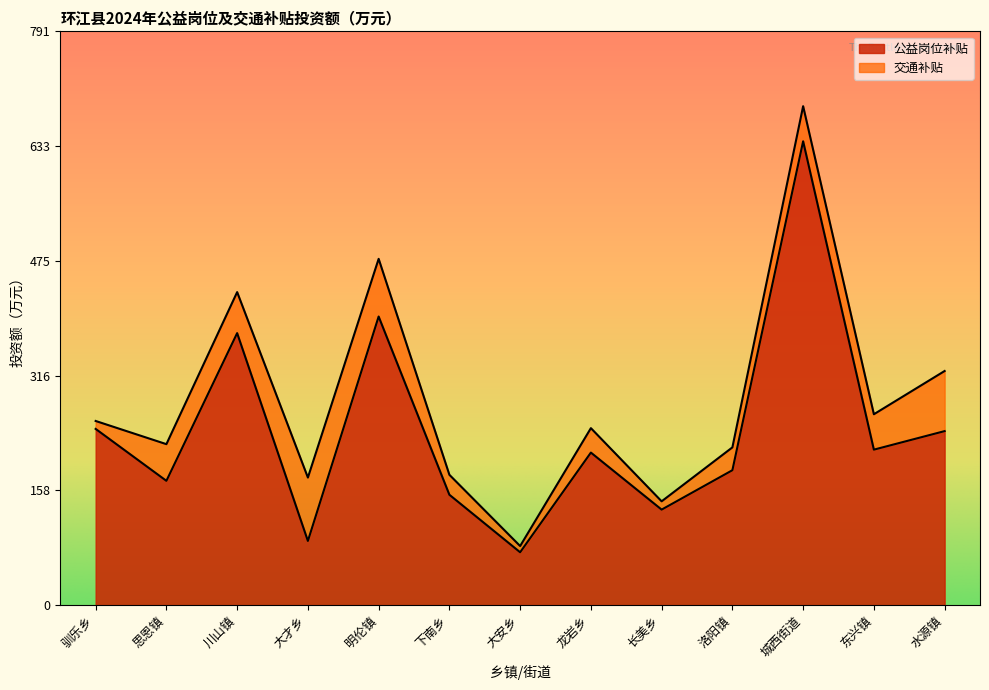

Rank the categories by value from lowest to highest.

大安乡, 大才乡, 长美乡, 下南乡, 思恩镇, 洛阳镇, 龙岩乡, 东兴镇, 水源镇, 驯乐乡, 川山镇, 明伦镇, 城西街道